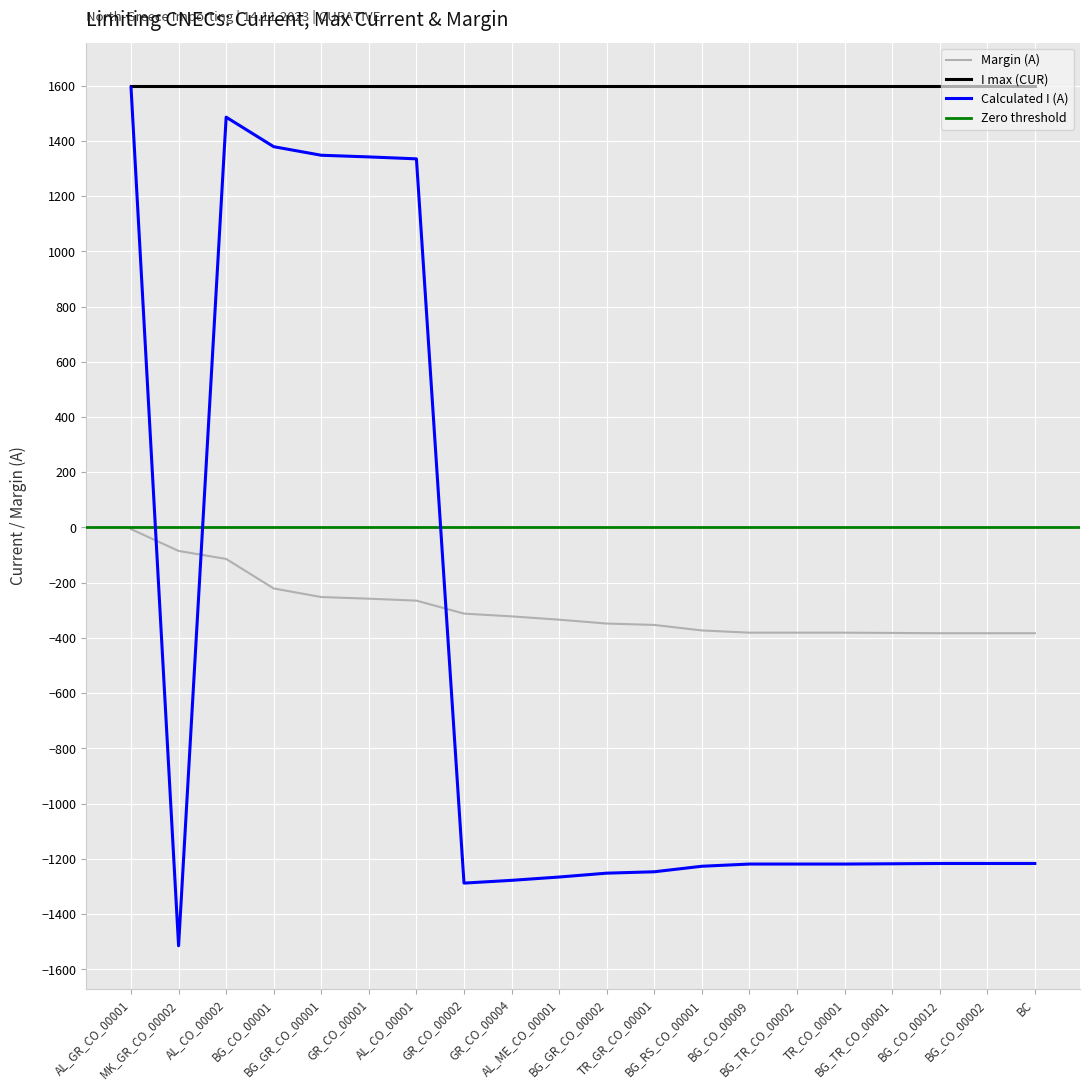

What is the difference between the highest and lowest values at GR_CO_00001?

1600